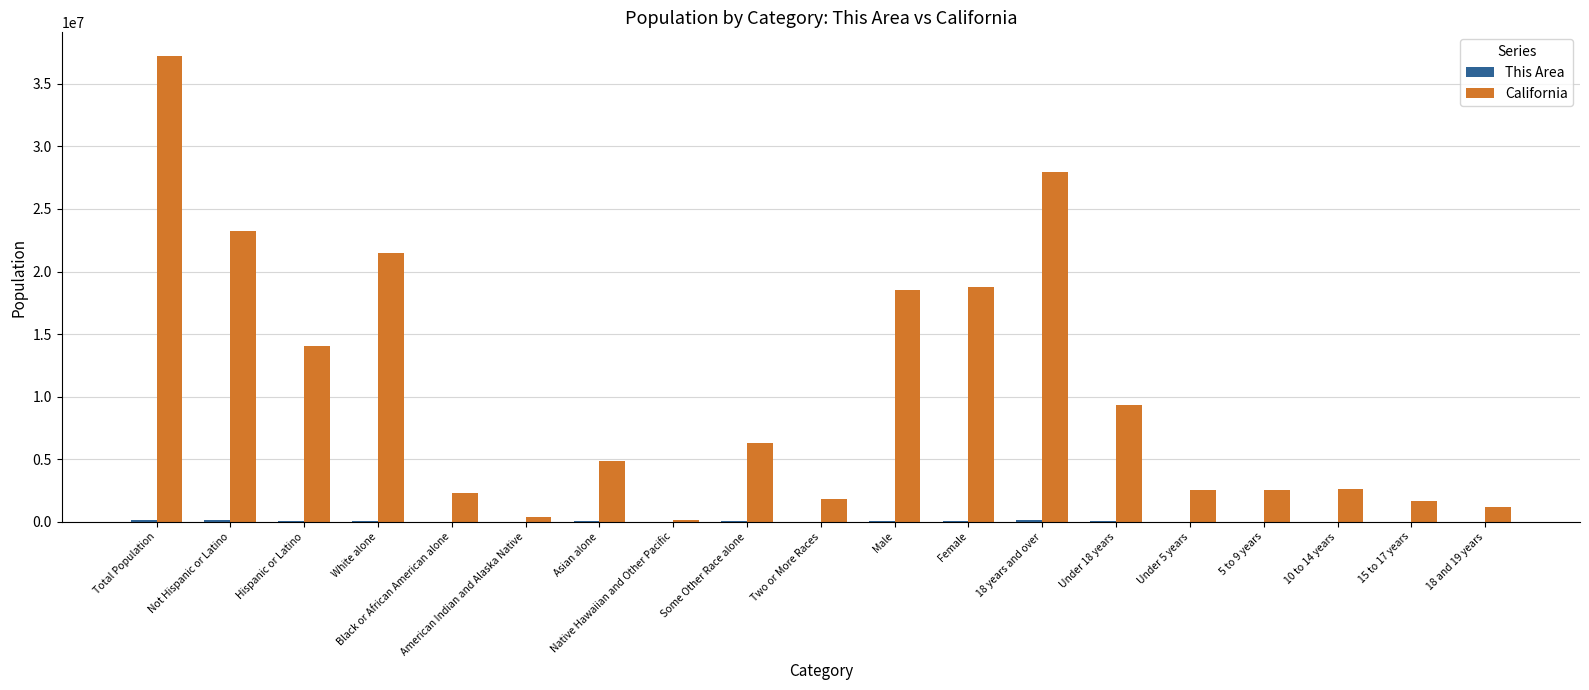

The California series shows 18517830 at Male. True or false?

True